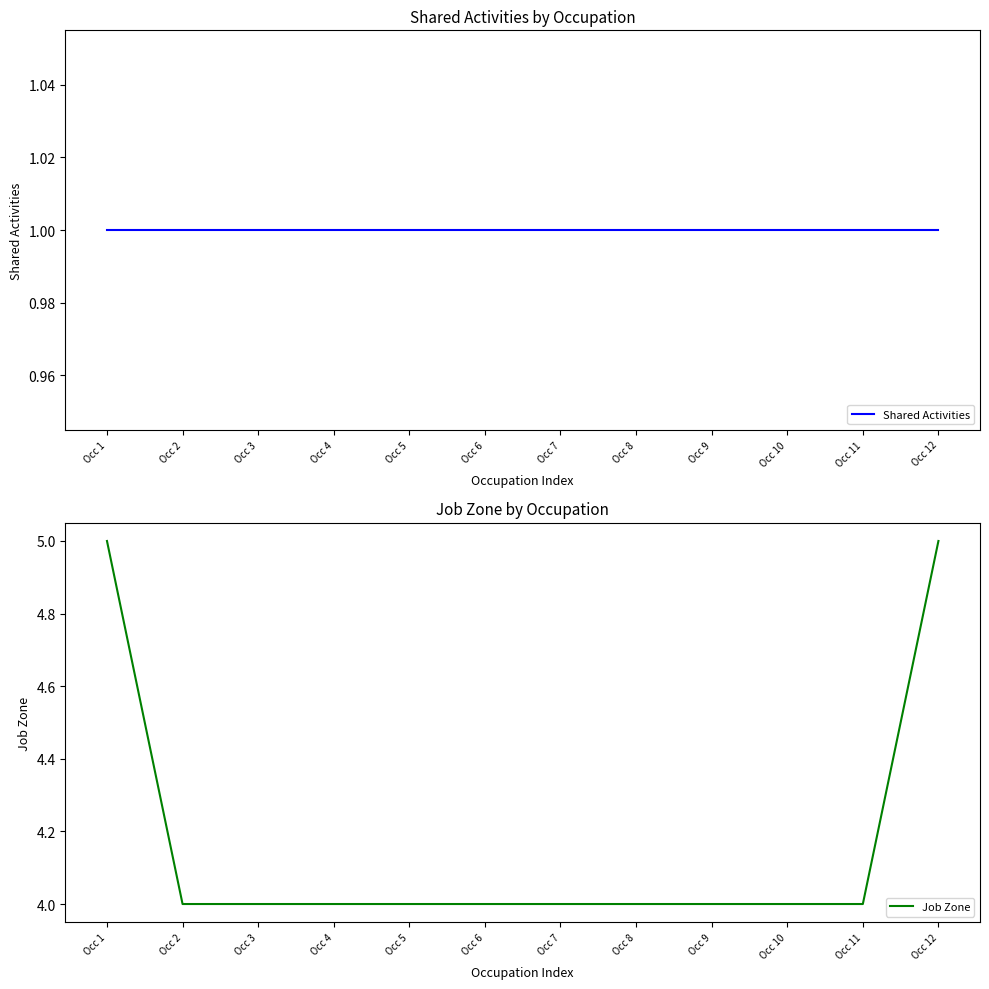

True or false: Job Zone and Shared Activities intersect in this chart.

False